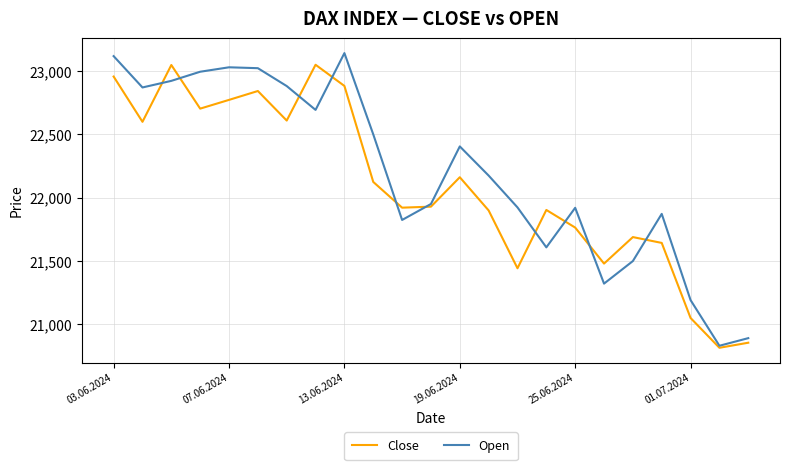

What is the maximum value for Close?

23048